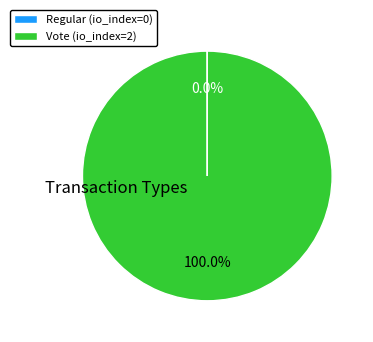

Which category has the biggest portion of the pie?

Vote (io_index=2)